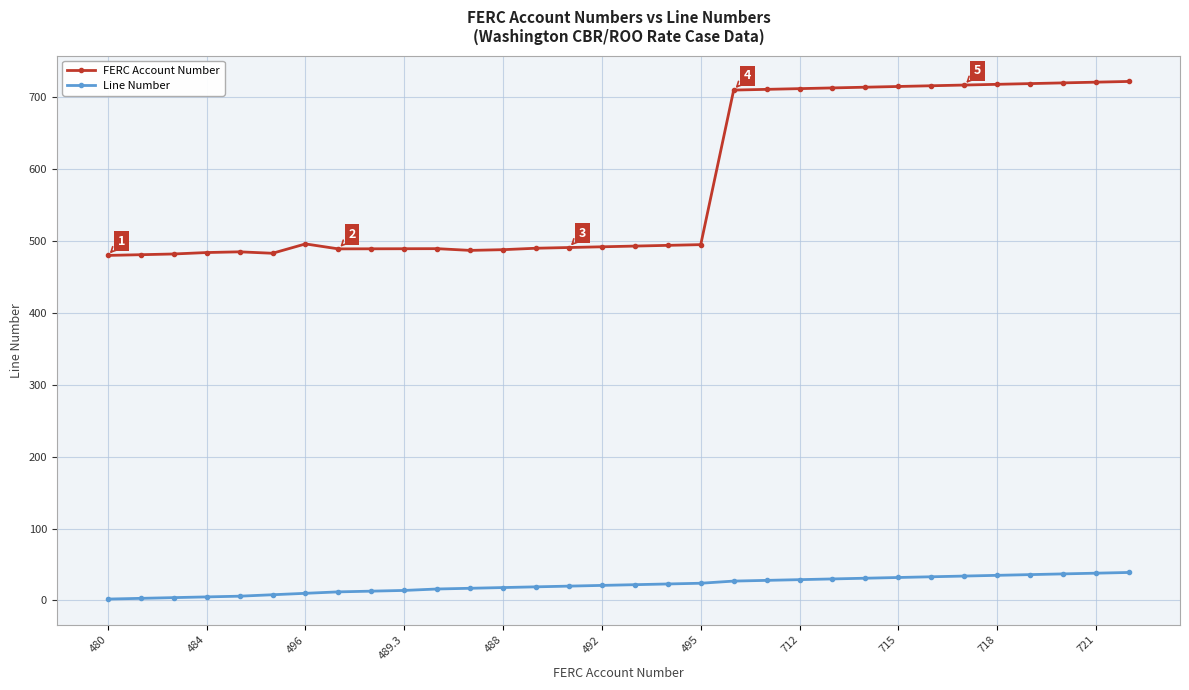

Which series has the widest spread of values?

FERC Account Number